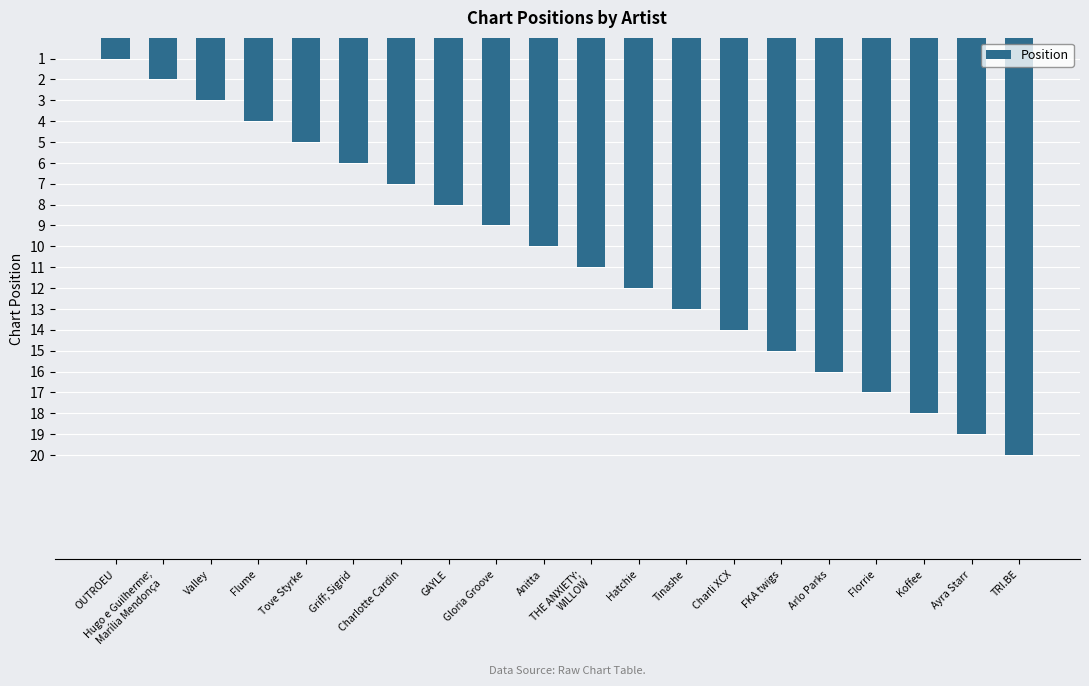

What is the greatest value displayed?

20